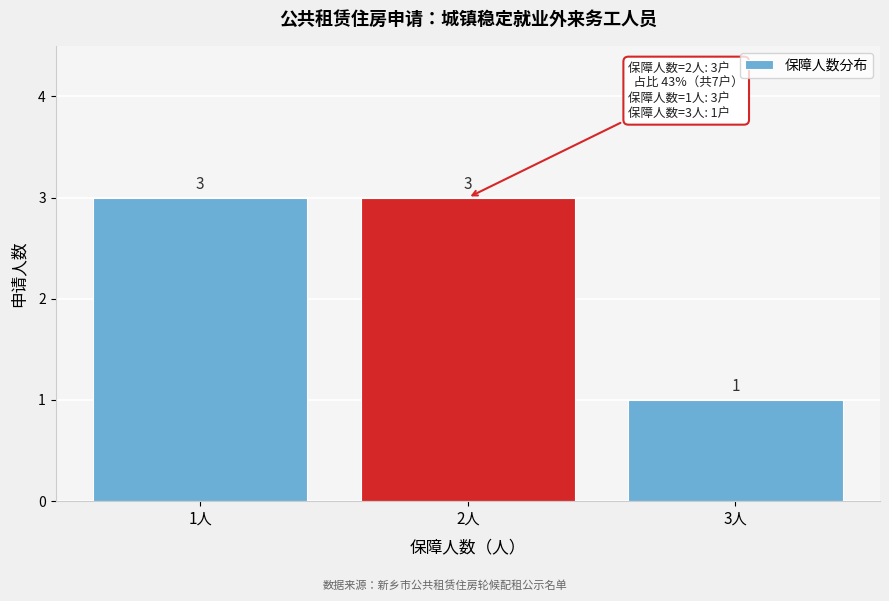

Reading right to left, transcribe all the data shown in this chart.

3人=1	2人=3	1人=3